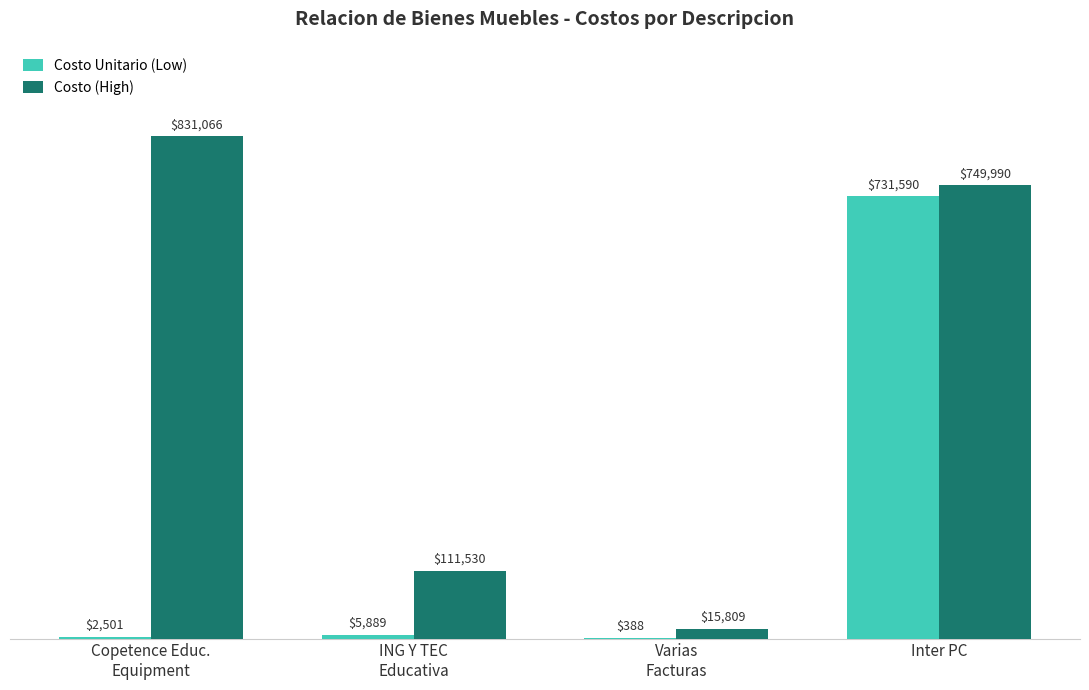

True or false: Costo (High) has a value of 749990.0 at Inter PC.

True